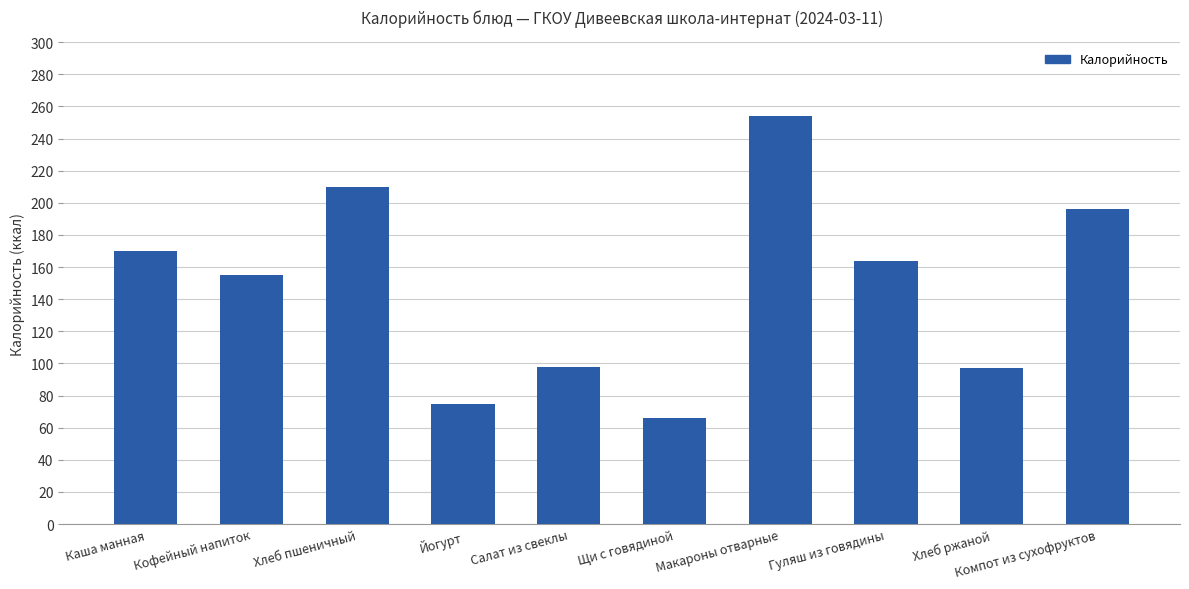

What is the maximum value shown in the chart?

254